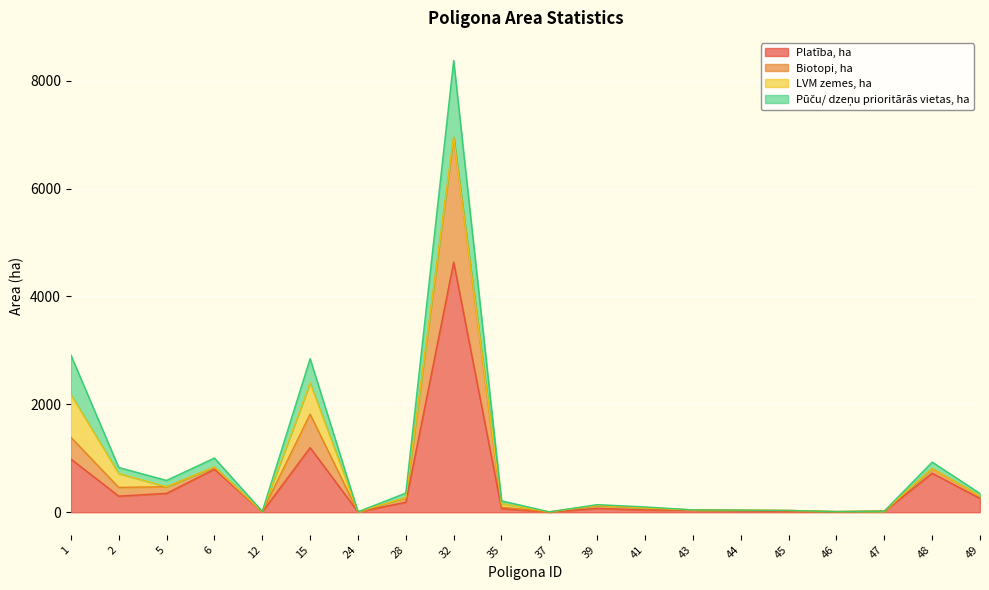

How many interior local valleys does the Pūču/ dzeņu prioritārās vietas, ha series have?

5